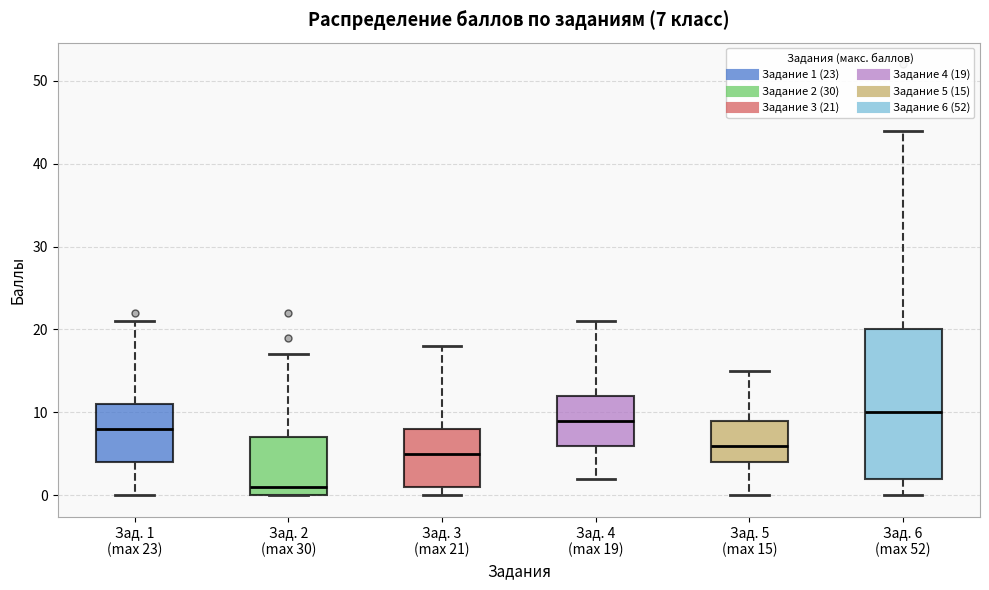

Which box has the highest median line?

Зад. 6 (max 52)